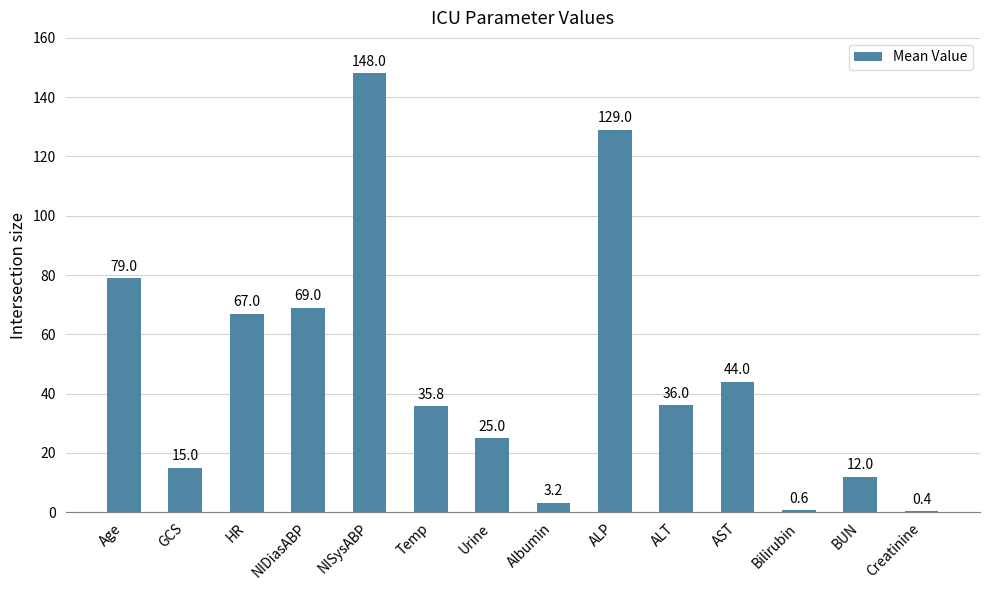

What is the maximum value shown in the chart?

148.0